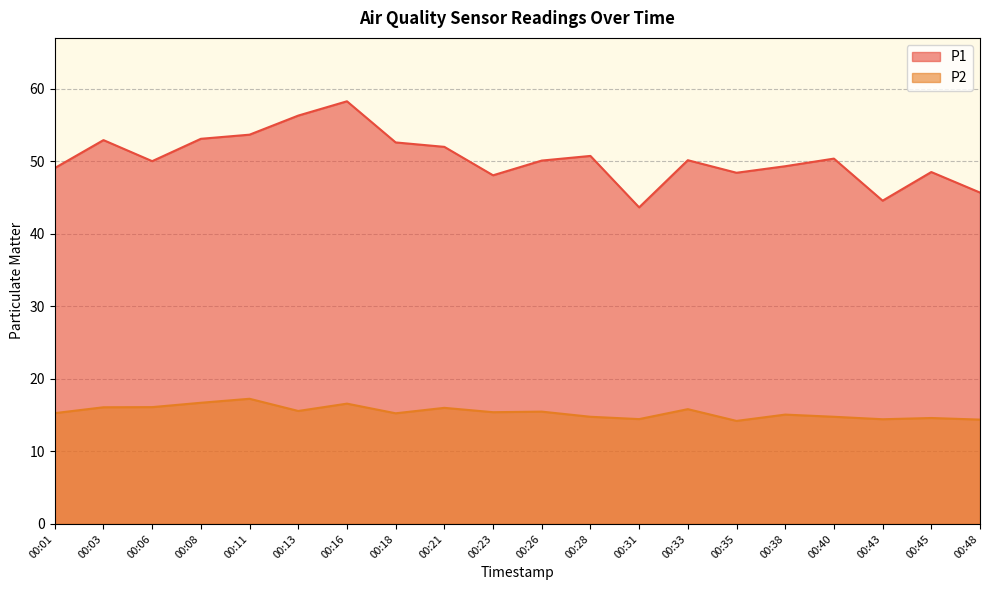

What are all the series names shown in the legend?

P1, P2